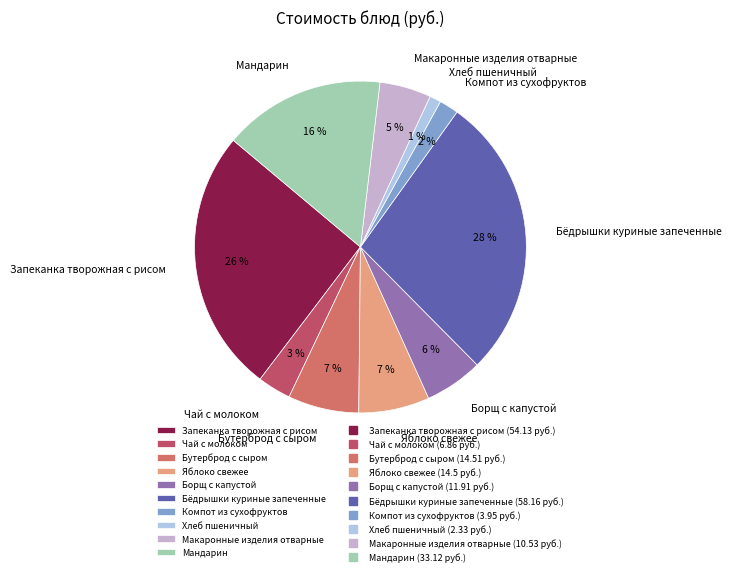

To the nearest percent, what is the combined percentage of Борщ с капустой and Макаронные изделия отварные?

11%